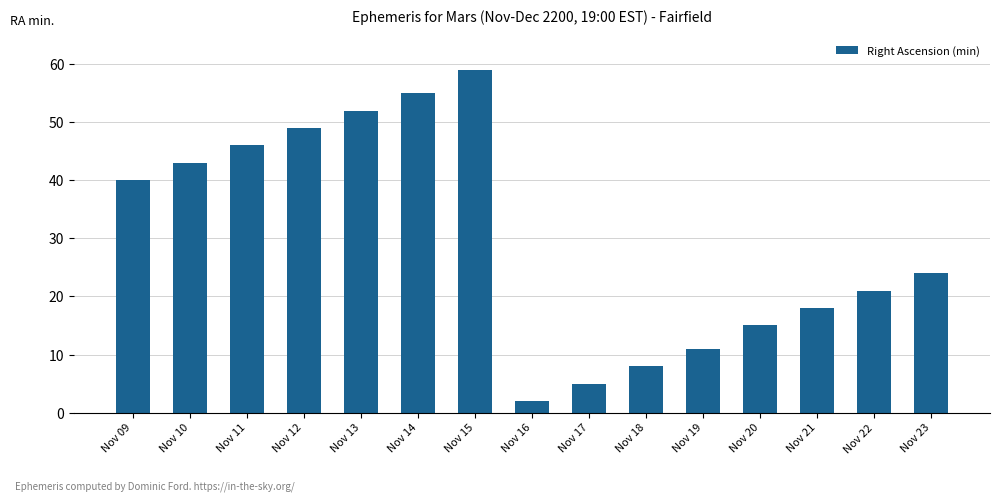

At which label does the data first exceed 24?

Nov 09